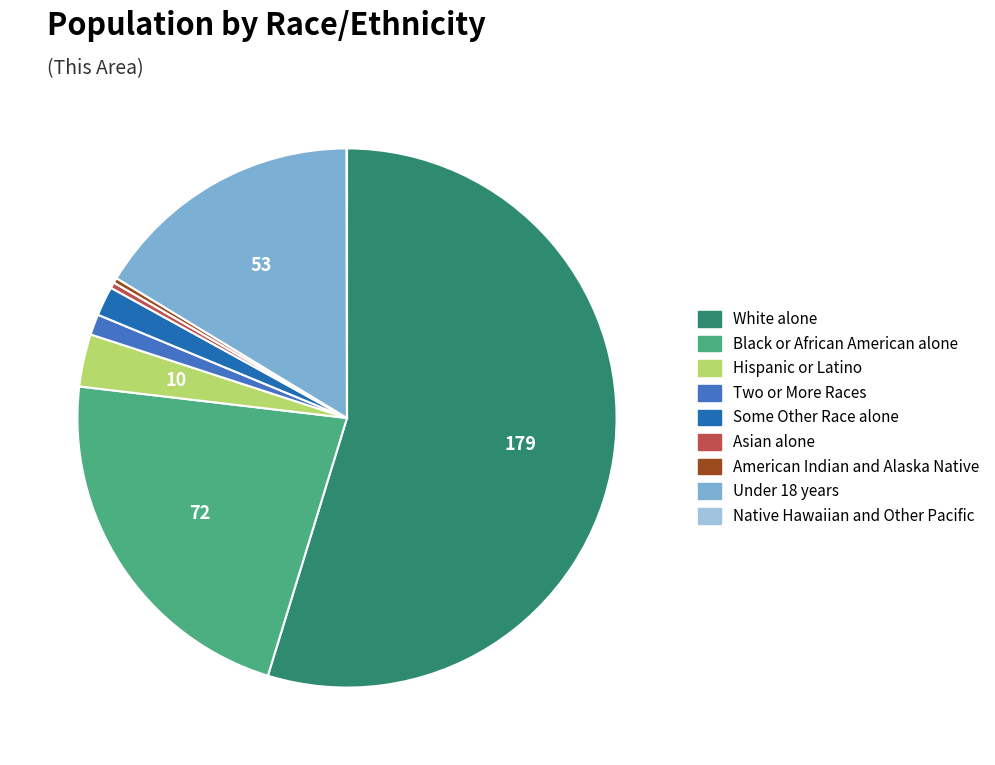

Is it true that Asian alone is 9% of the pie?

False